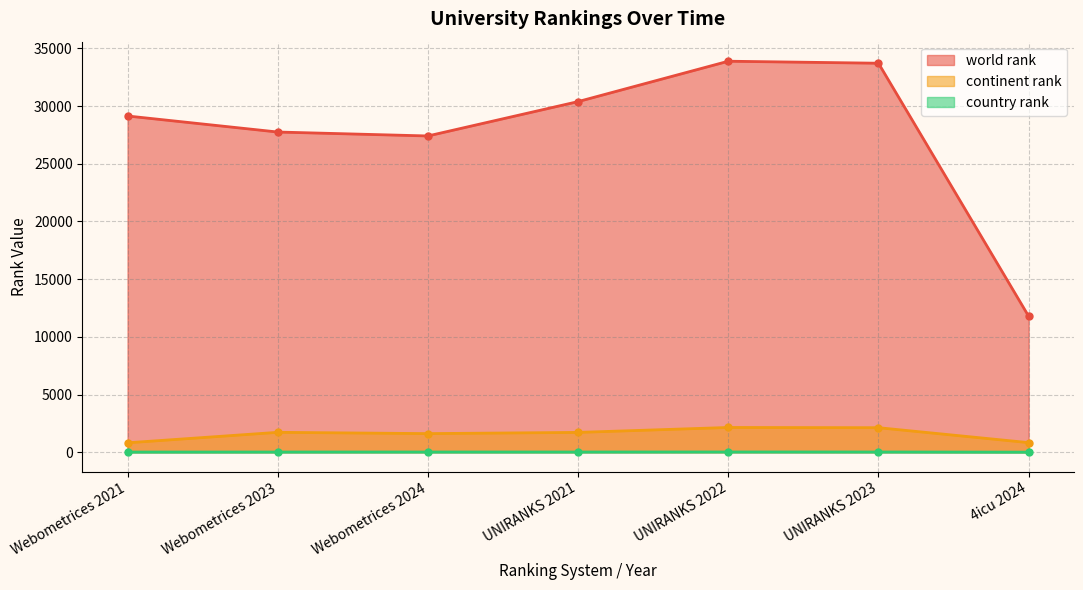

True or false: continent rank has a value of 2249 at Webometrices 2024.

False